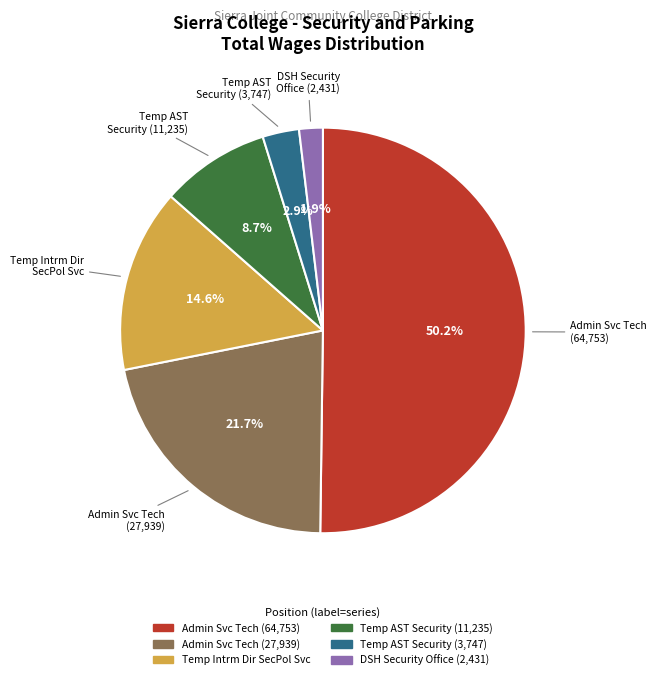

Approximately how many times larger is the value at Temp AST Security (11,235) compared to Admin Svc Tech (27,939)?

0.4